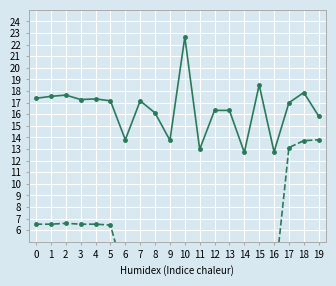

What is the value of the 勤労者世帯(世帯人員) point at the 13th from the left?

16.3